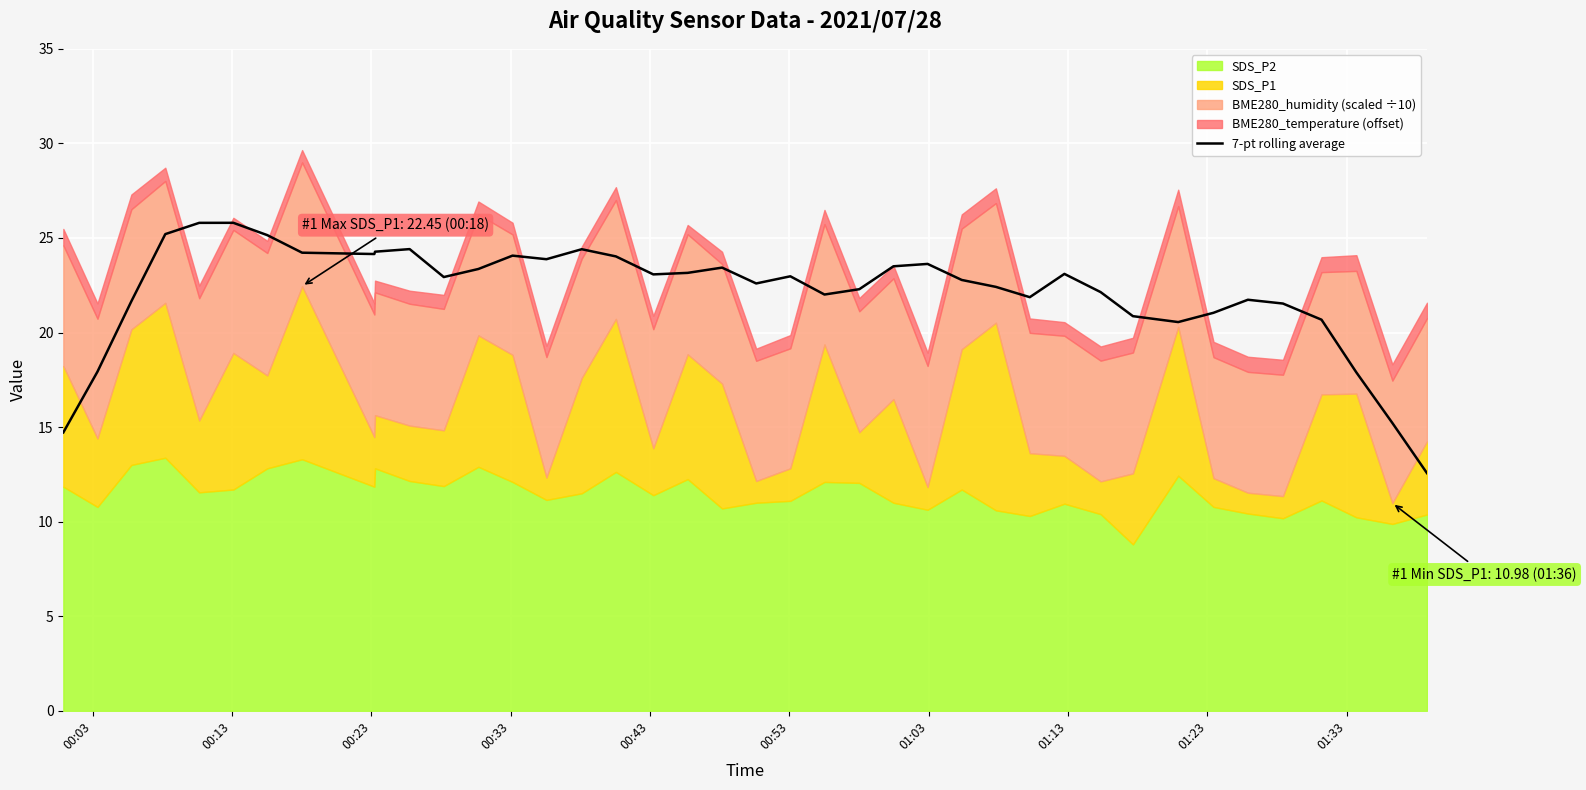

How many data points does each series have?

40